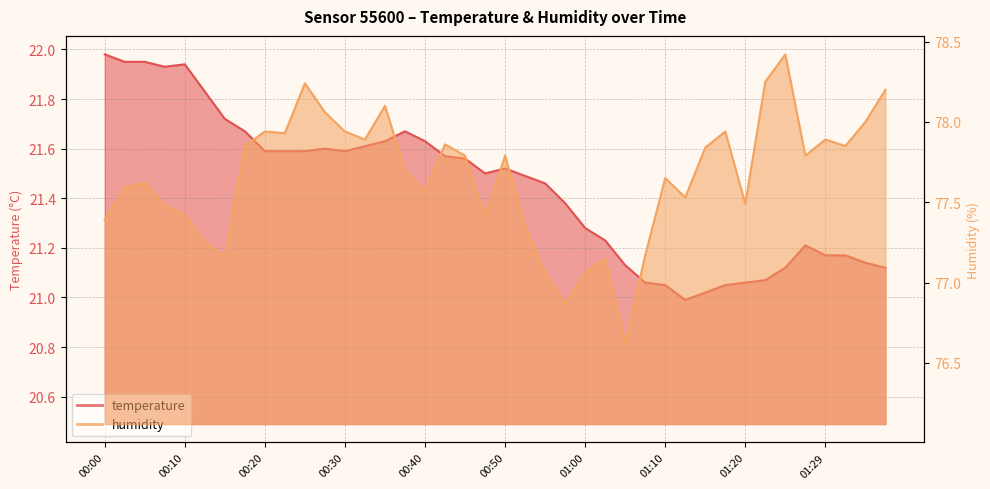

At which category does humidity reach its first local valley?

00:15